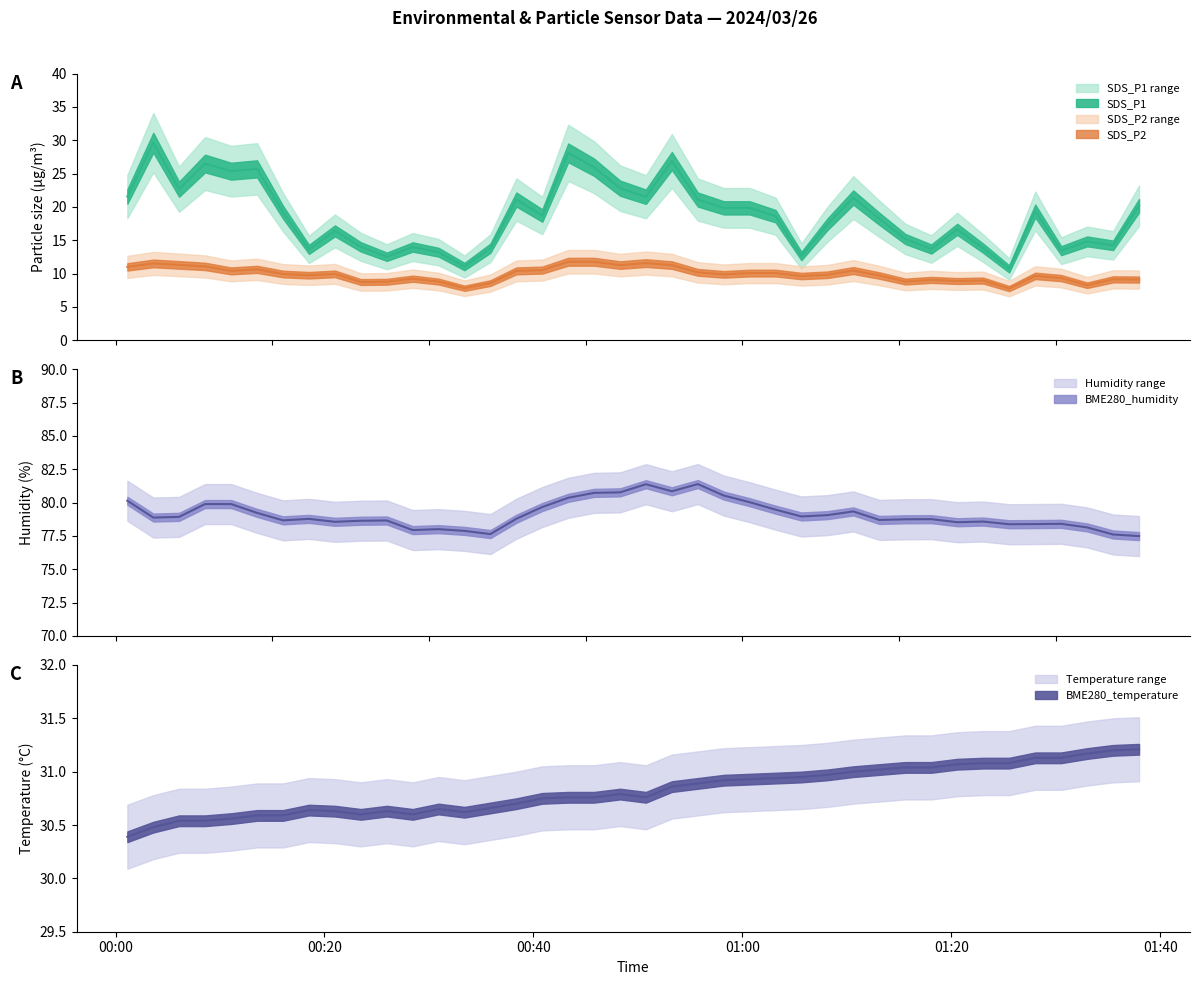

What is the value of the BME280_humidity point at the 37th from the left?

78.4